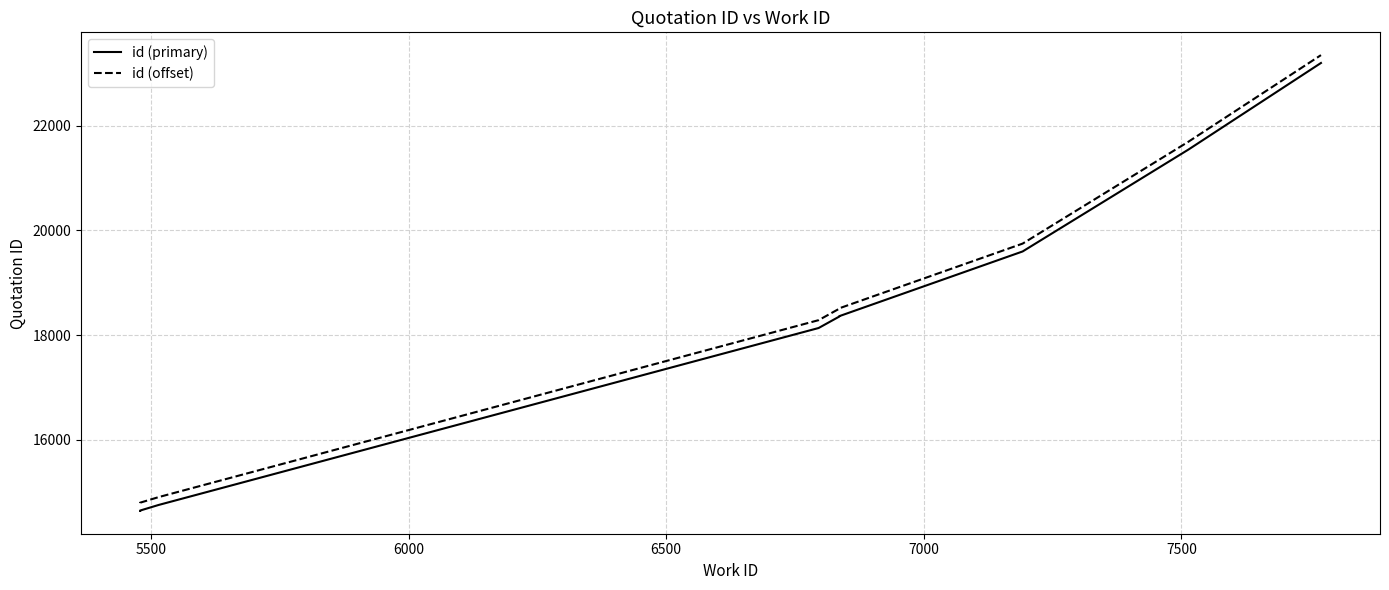

Which series changed the most between 6000 and 7500?

id (primary)